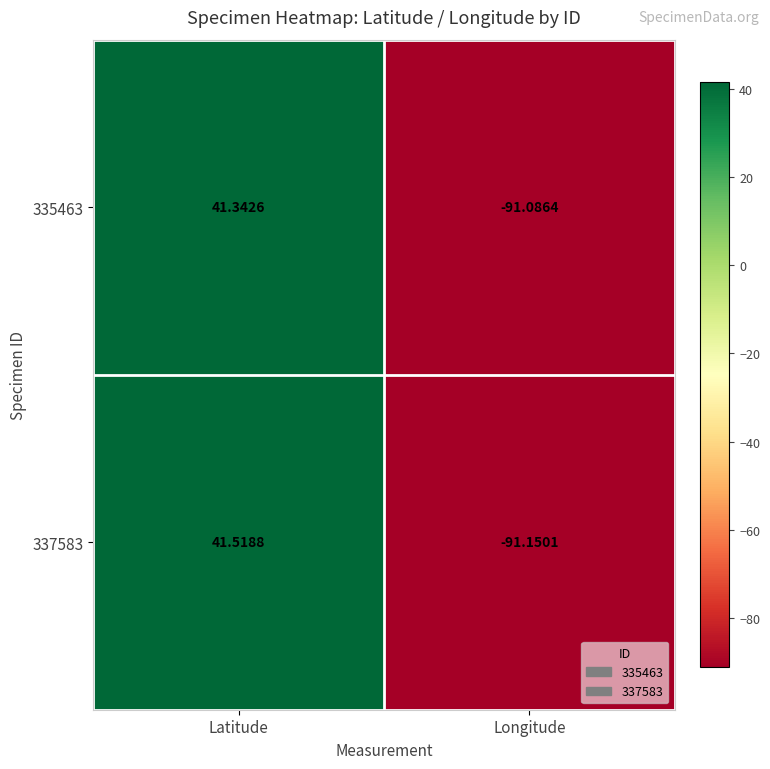

Rank the categories by 337583 value from lowest to highest.

Longitude, Latitude